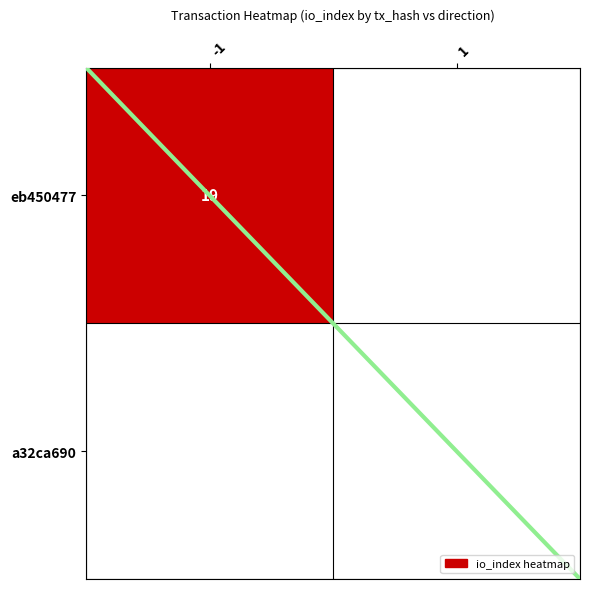

The eb450477 series shows 11 at -1. True or false?

False